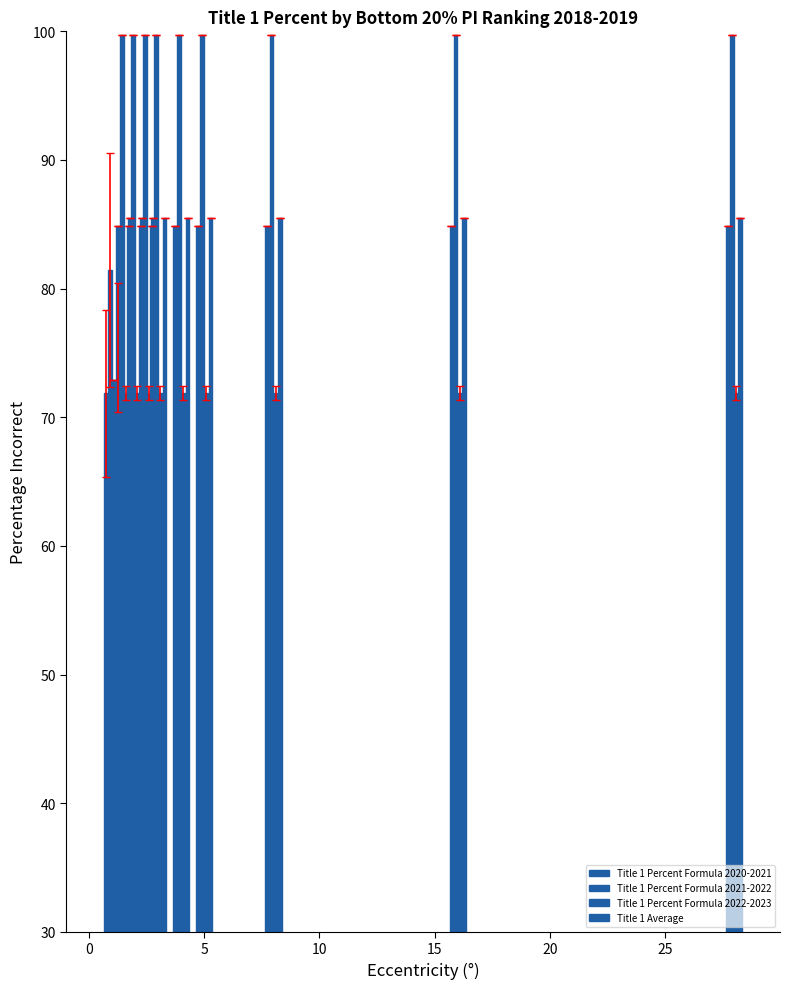

What is the sum of all Title 1 Percent Formula 2022-2023 values?

720.0